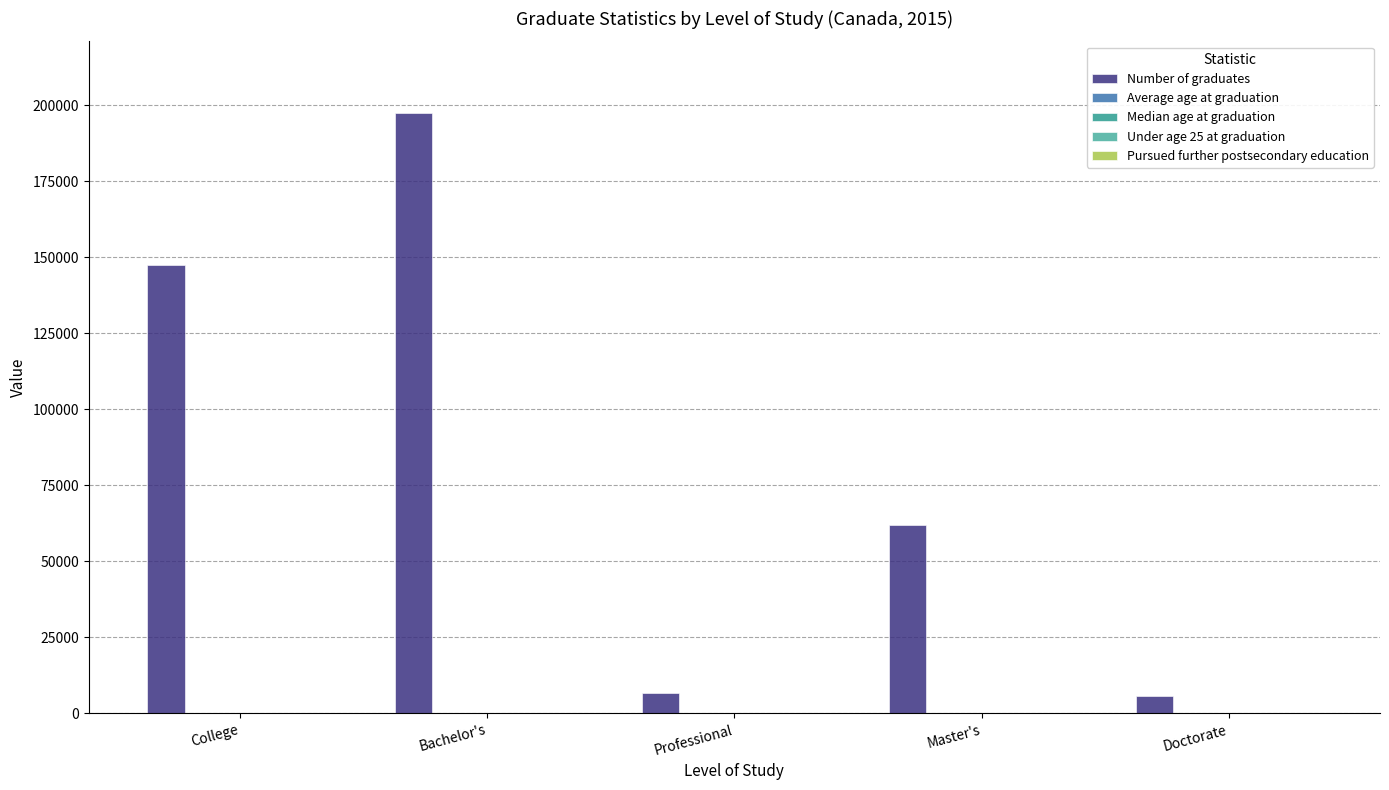

Are the bars horizontal?

No